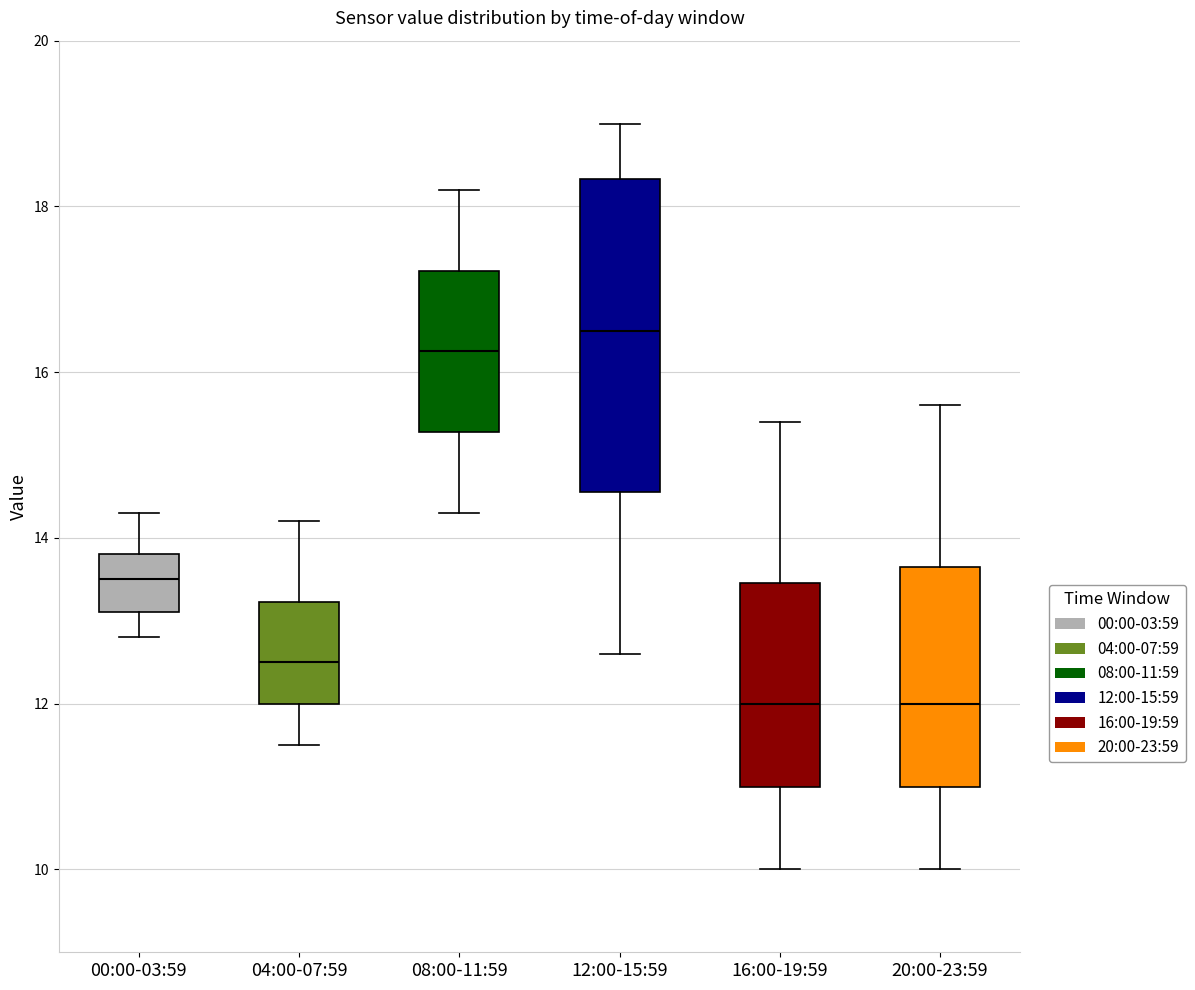

Where is the upper edge of the box for 20:00-23:59 on the y-axis? The values are not printed on the chart, so give them approximately, as read against the axis.

13.6